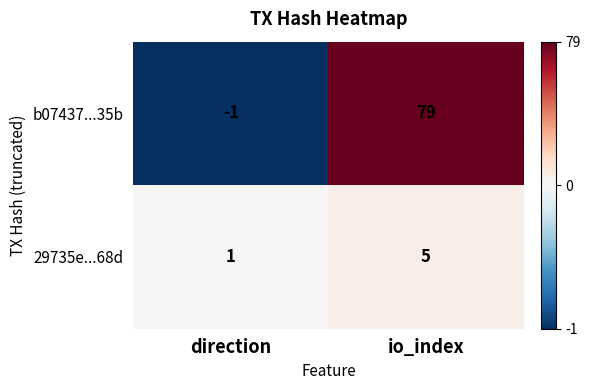

What is the highest value of the b07437...35b series?

79